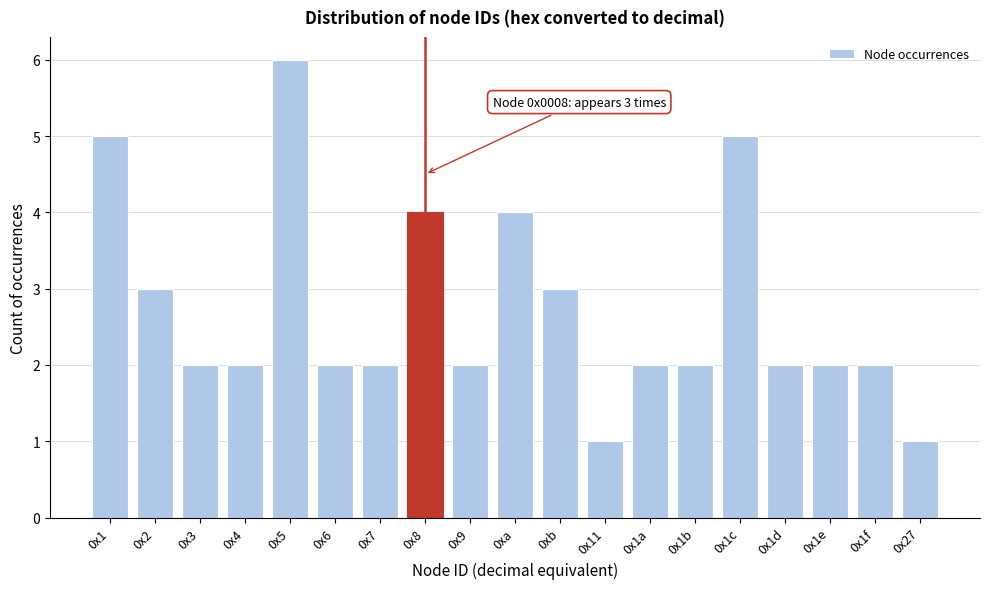

Reading right to left, extract all data points from this chart.

0x27=1	0x1f=2	0x1e=2	0x1d=2	0x1c=5	0x1b=2	0x1a=2	0x11=1	0xb=3	0xa=4	0x9=2	0x8=4	0x7=2	0x6=2	0x5=6	0x4=2	0x3=2	0x2=3	0x1=5